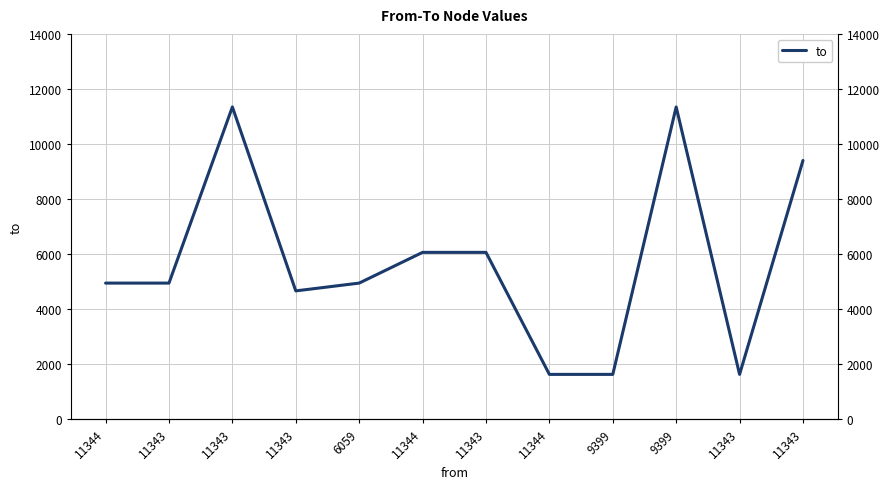

Approximately how many times larger is the value at 11343 compared to 11344?

2.3